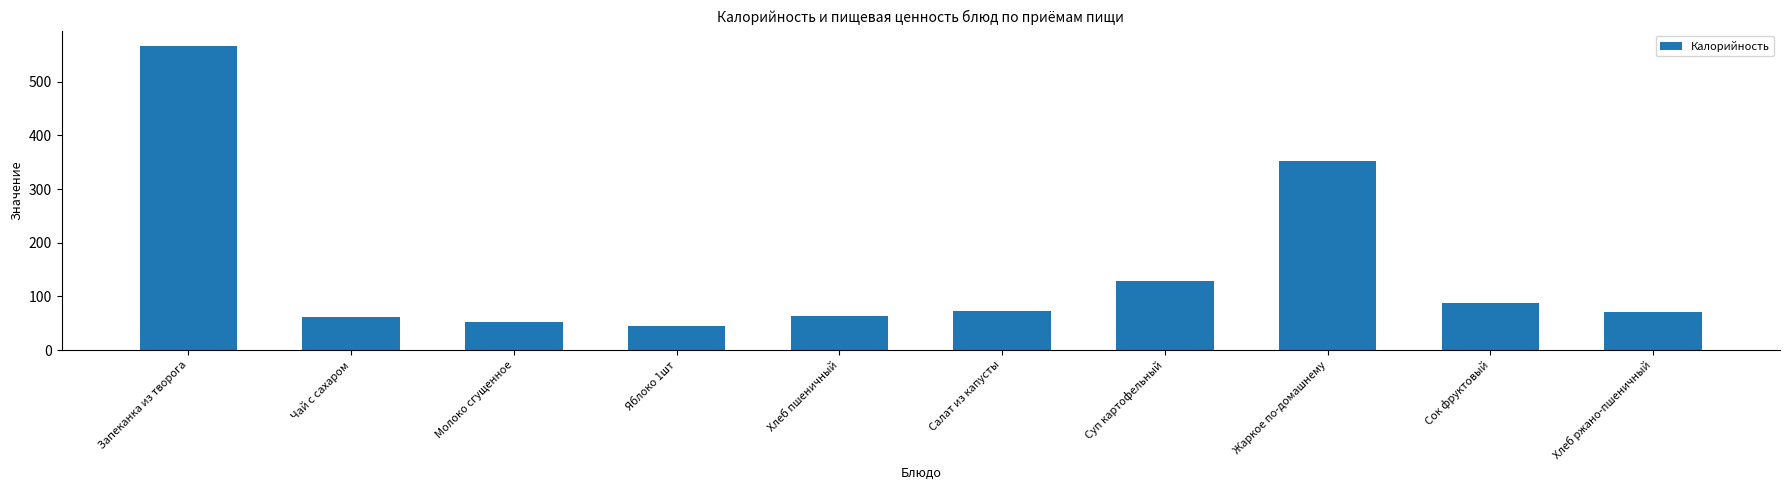

What value does the data have at Суп картофельный?

128.0